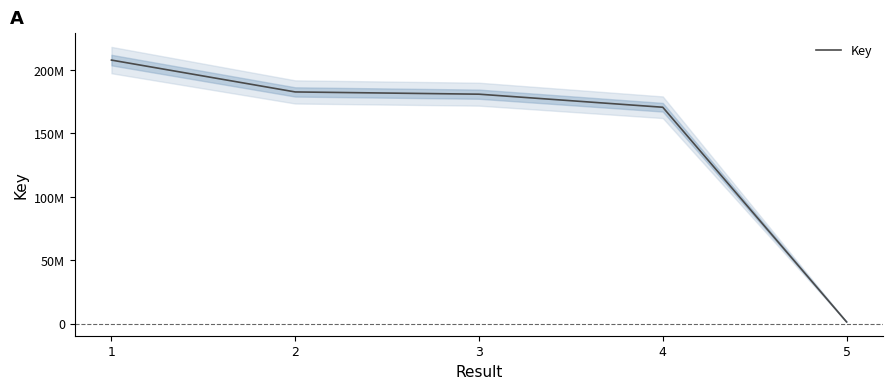

Which label corresponds to the largest value in the chart?

1